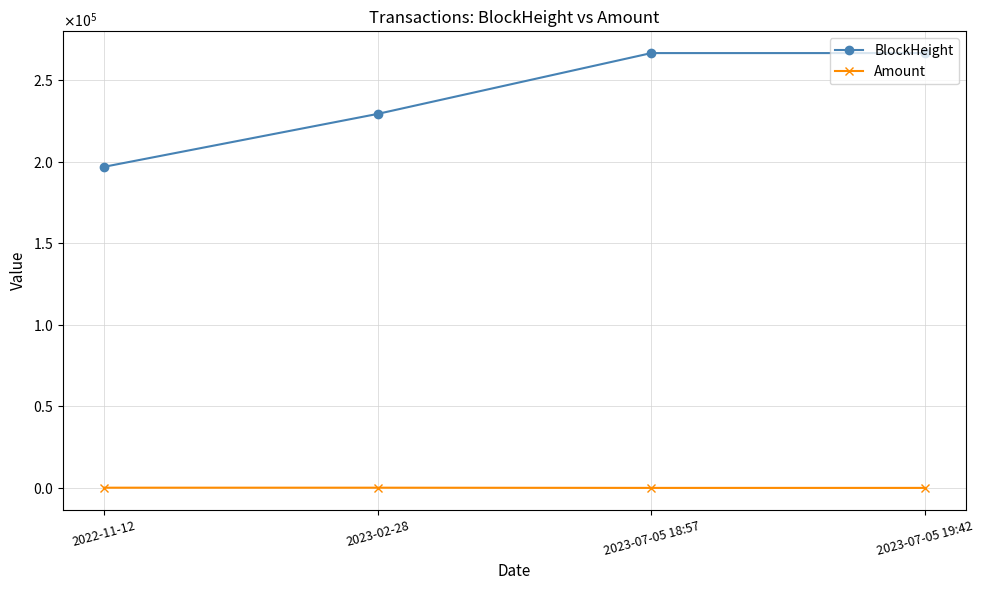

Which series changed the most between 2023-02-28 and 2023-07-05 19:42?

BlockHeight